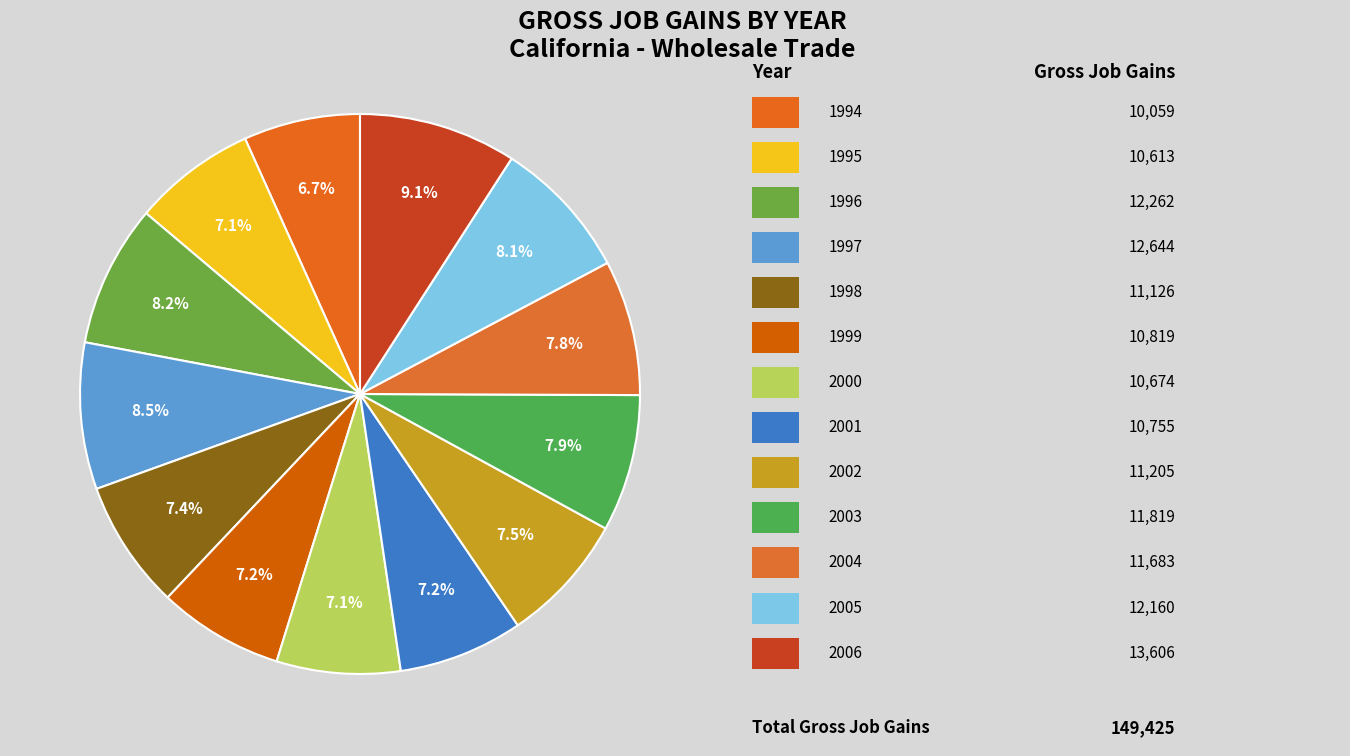

What is the smallest slice in the pie chart?

1994